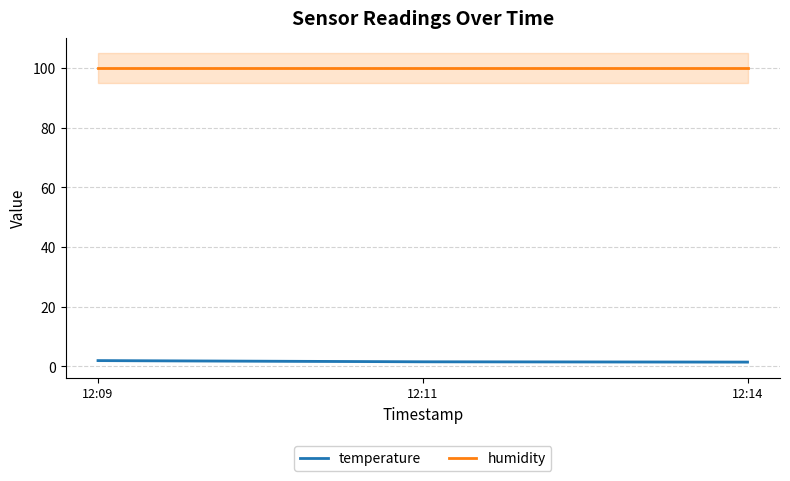

Which series changed the most between 12:09 and 12:14?

temperature